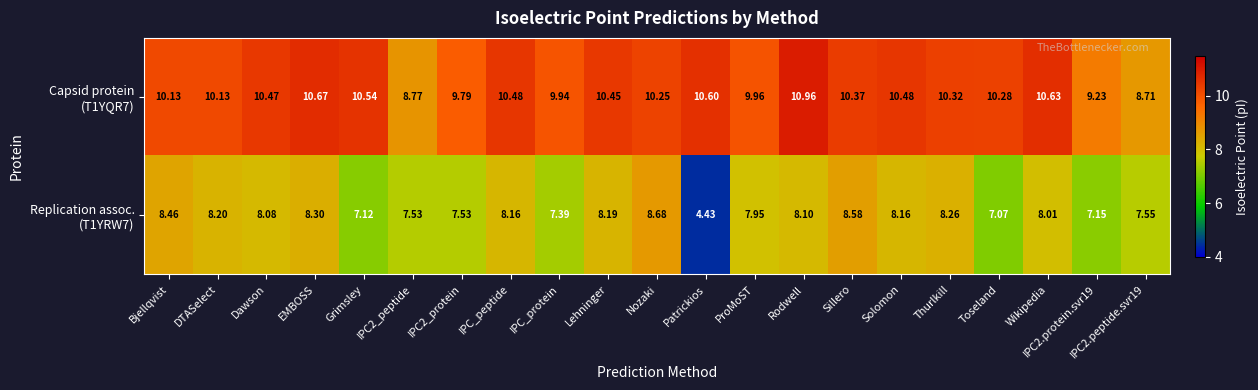

Which category has the lowest value across all series?

Patrickios